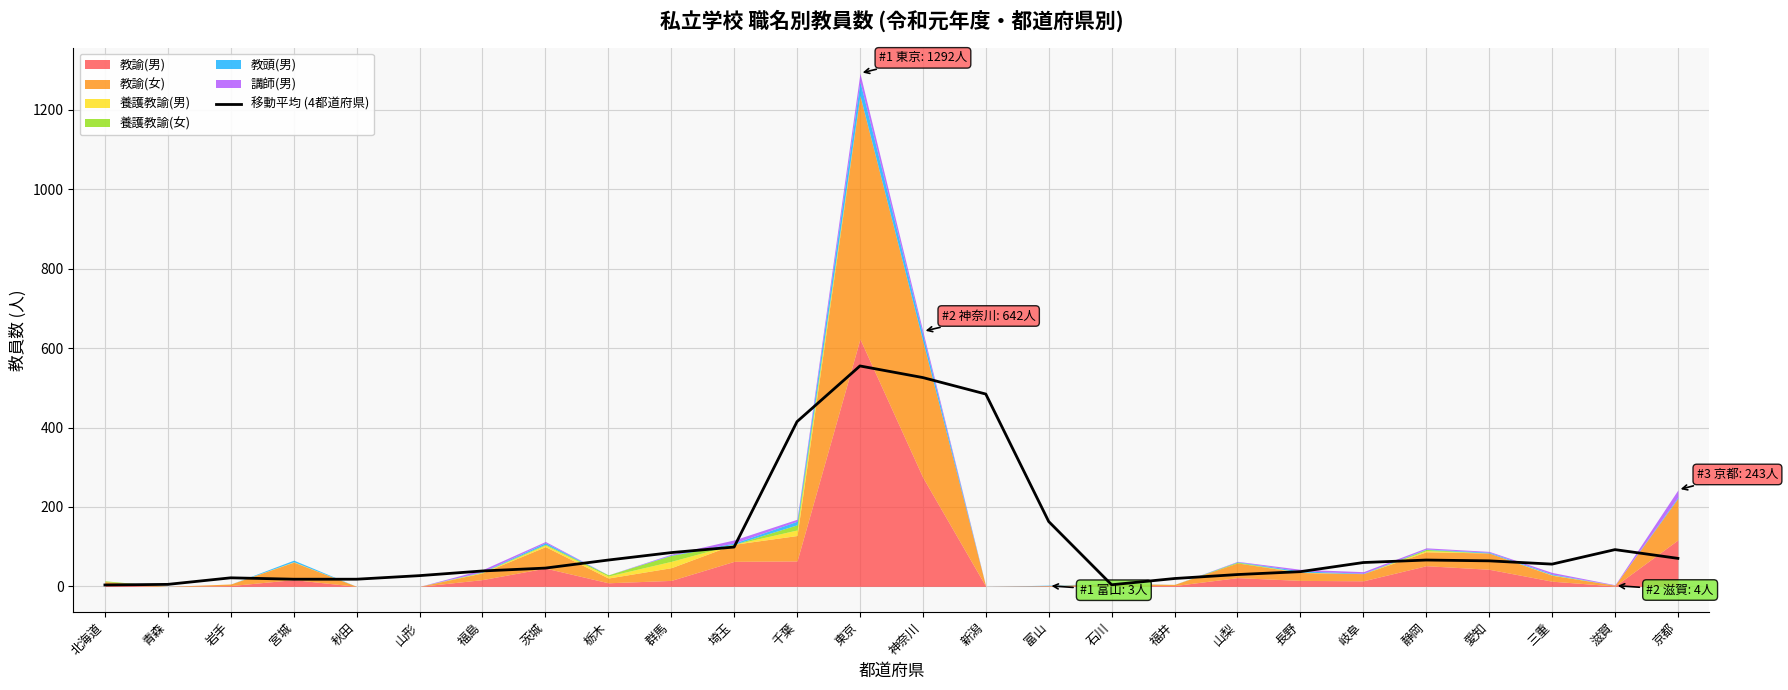

Which has a higher value, 東京 or 宮城?

東京